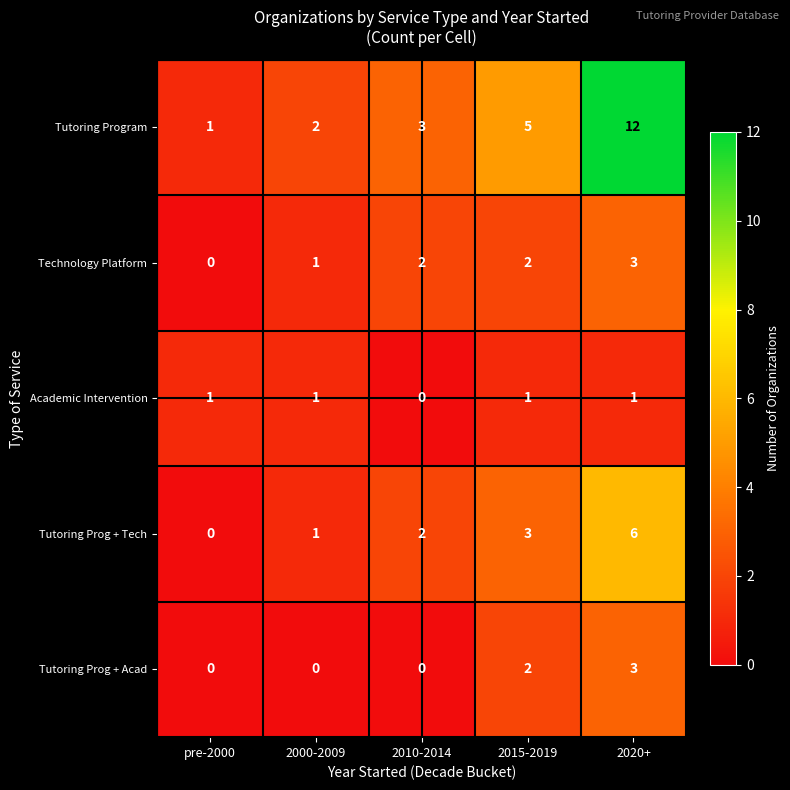

Which series has the widest spread of values?

Tutoring Program